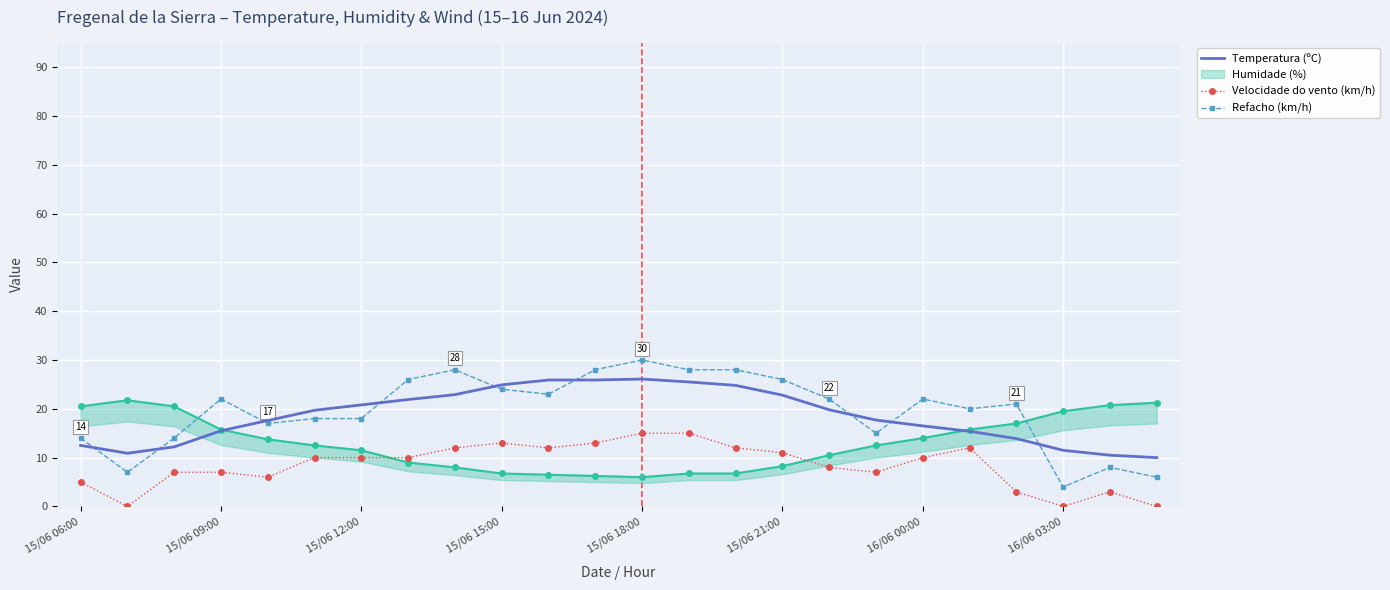

True or false: Velocidade do vento (km/h) has a value of -9.1 at 23.

False